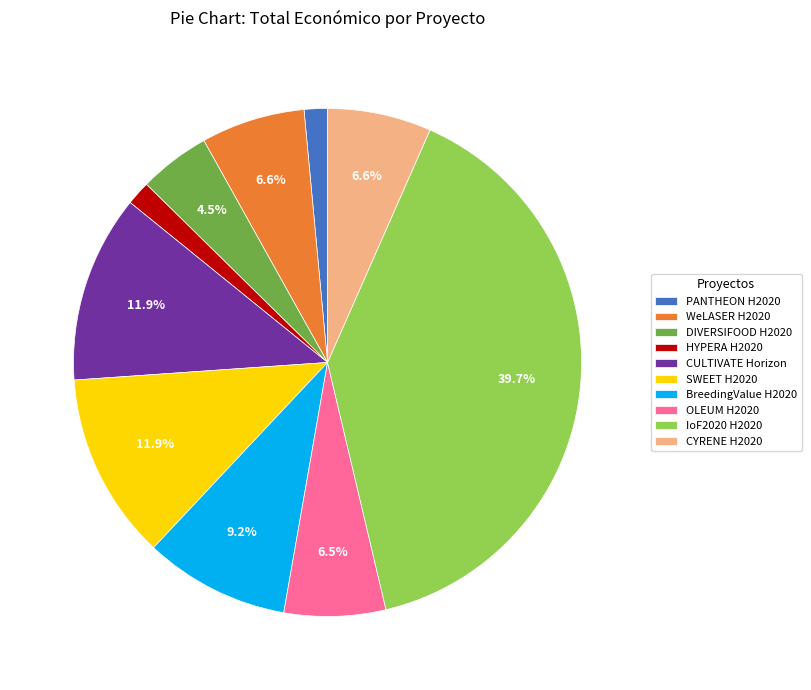

Is there any slice that represents more than half of the pie?

No